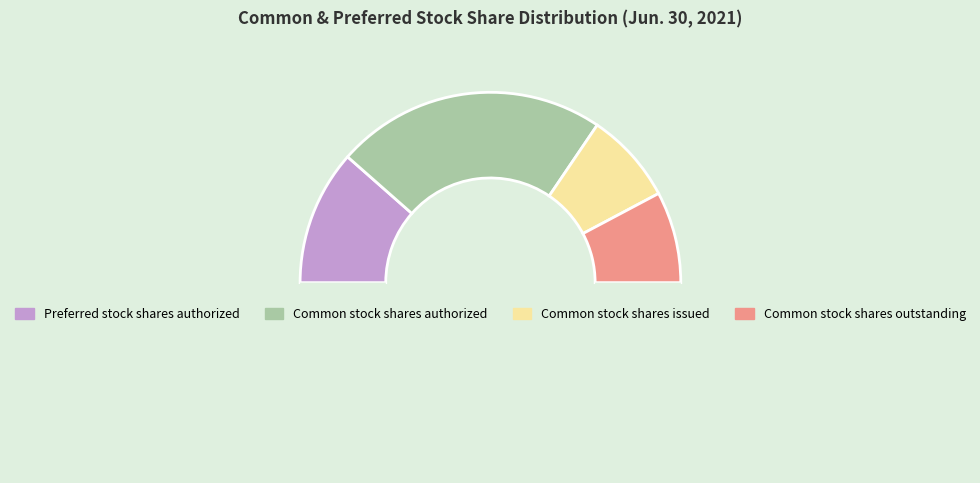

To the nearest percent, what is the average slice percentage?

25%